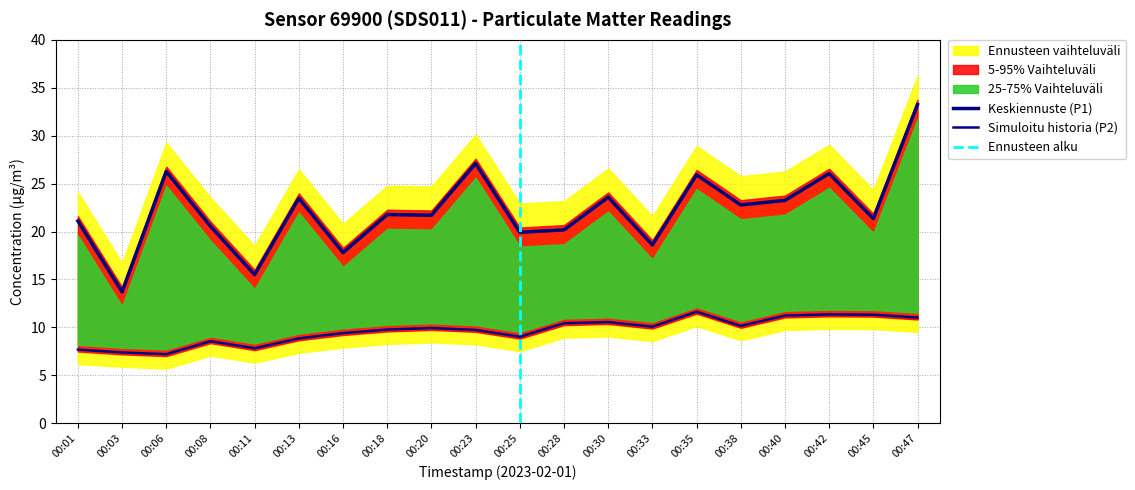

True or false: P2 and P1 intersect in this chart.

False